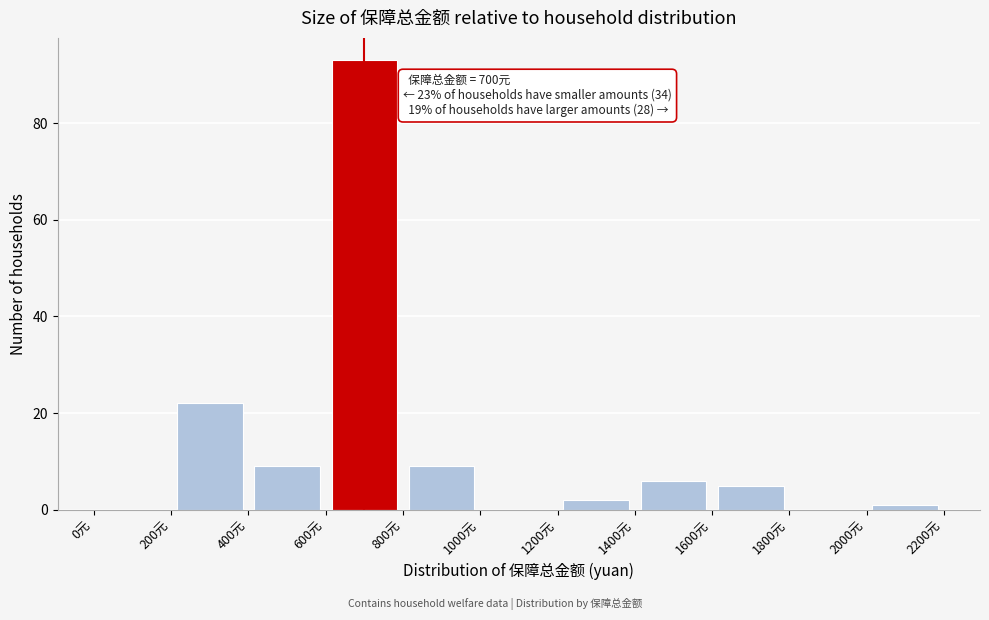

Which range on the x-axis has the tallest bar?

600 to 800